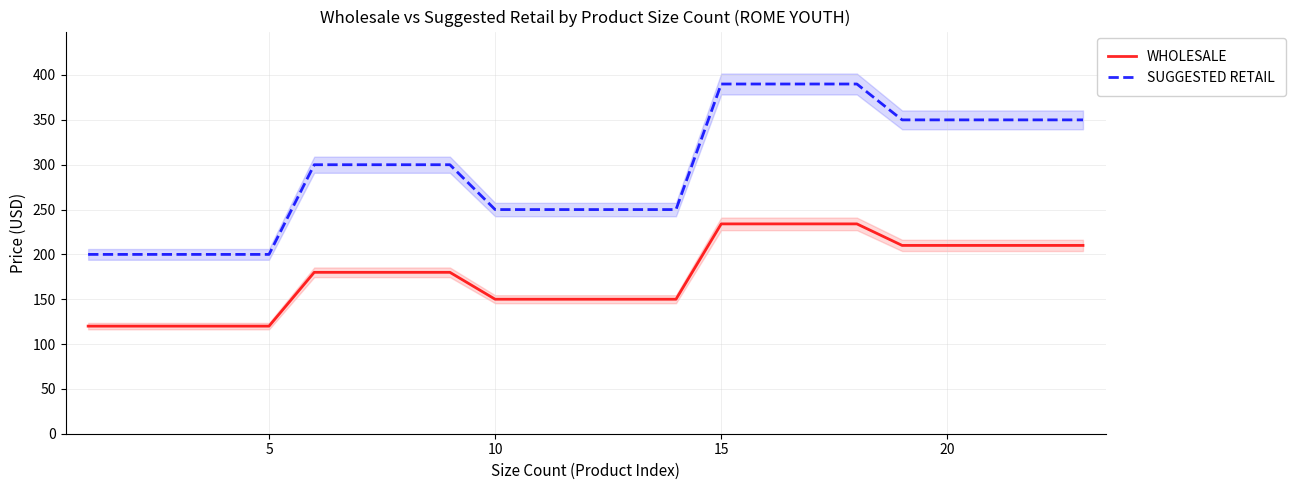

What is the difference between the second highest and second lowest values in the WHOLESALE series?

114.0